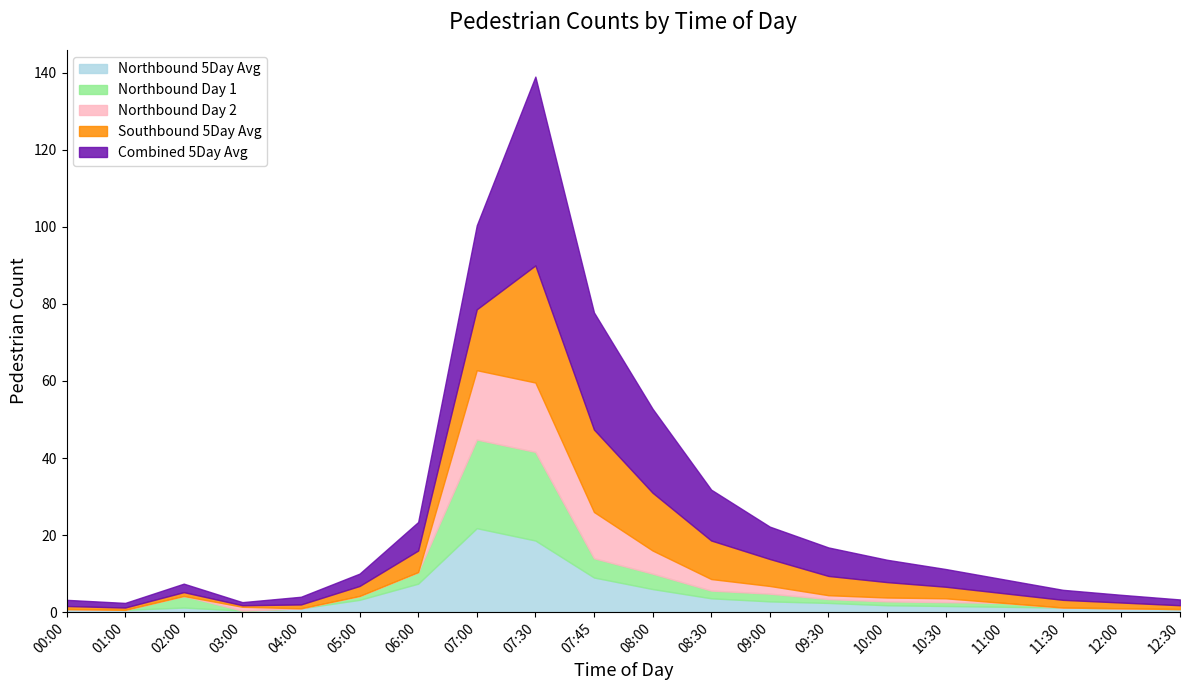

True or false: Northbound Day2 has a value of 0.0 at 02:00.

True